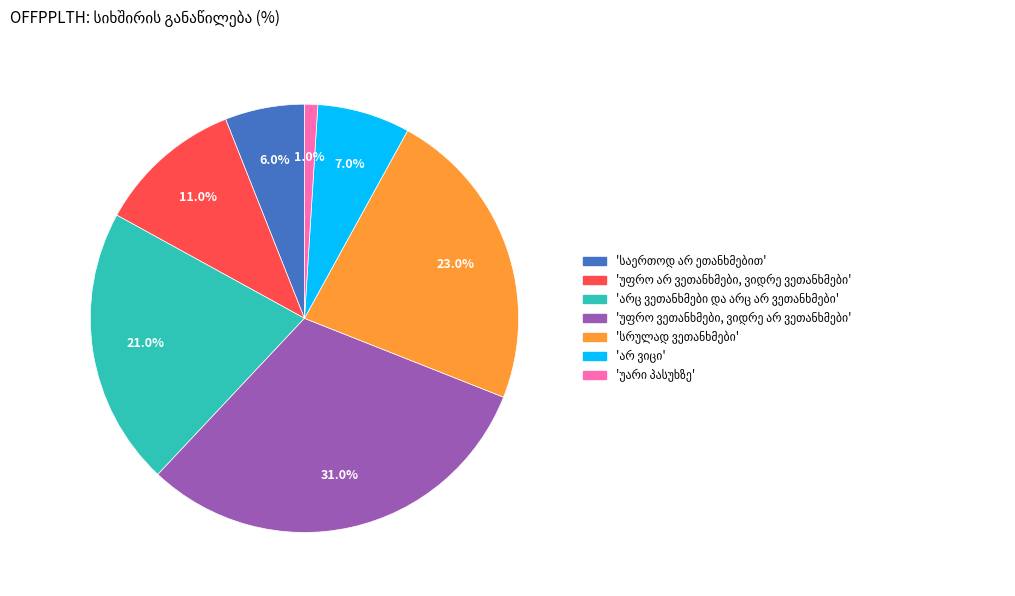

Is there a majority slice in this chart?

No